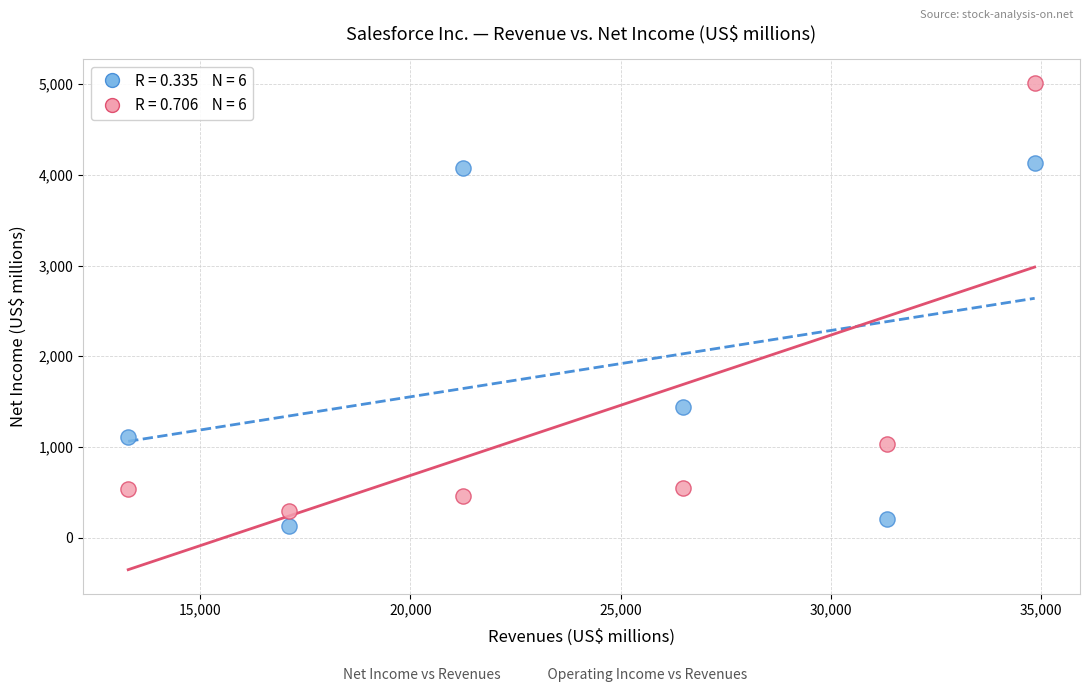

Across all series, what Y value is closest to 2568?

1444